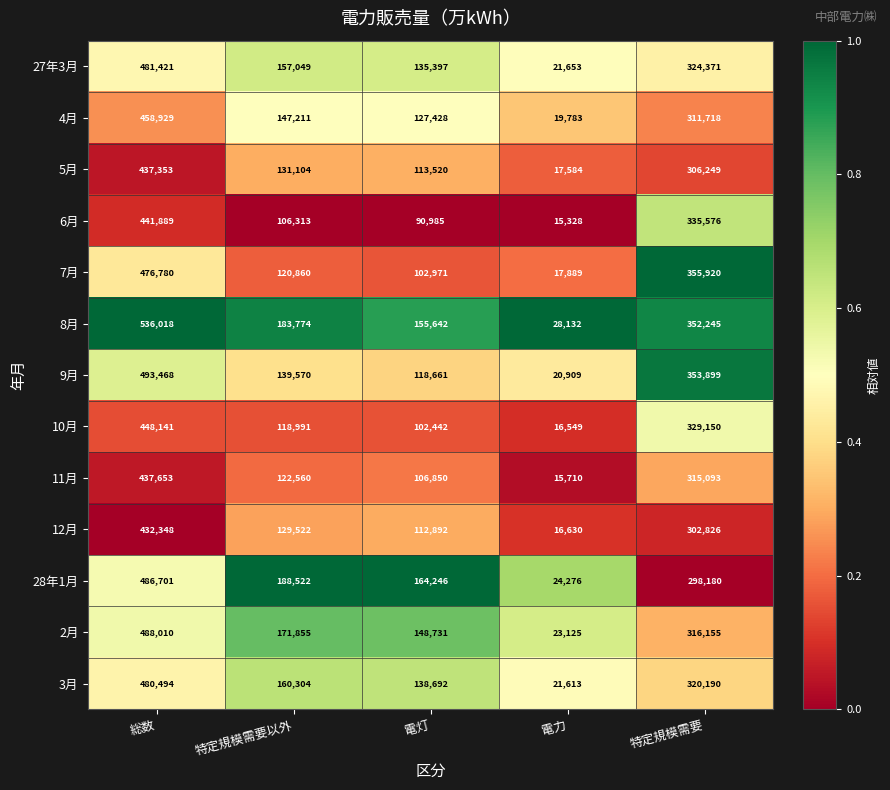

At 電力, list the series in order from largest to smallest.

8月, 28年1月, 2月, 27年3月, 3月, 9月, 4月, 7月, 5月, 12月, 10月, 11月, 6月